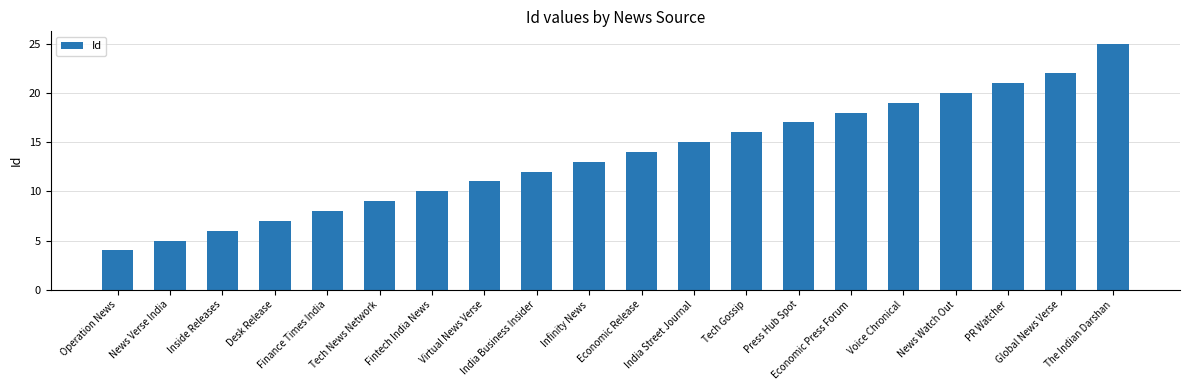

What is the difference between the maximum and minimum values?

21